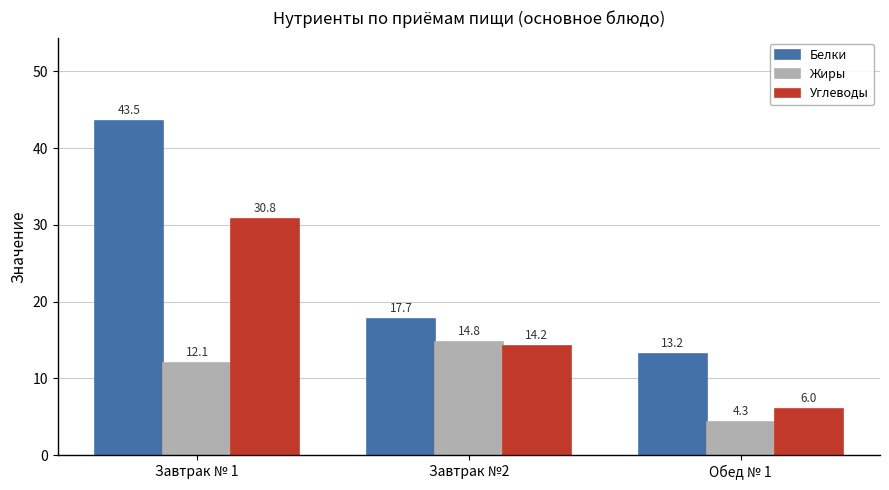

Which category has the highest value across all series?

Завтрак № 1